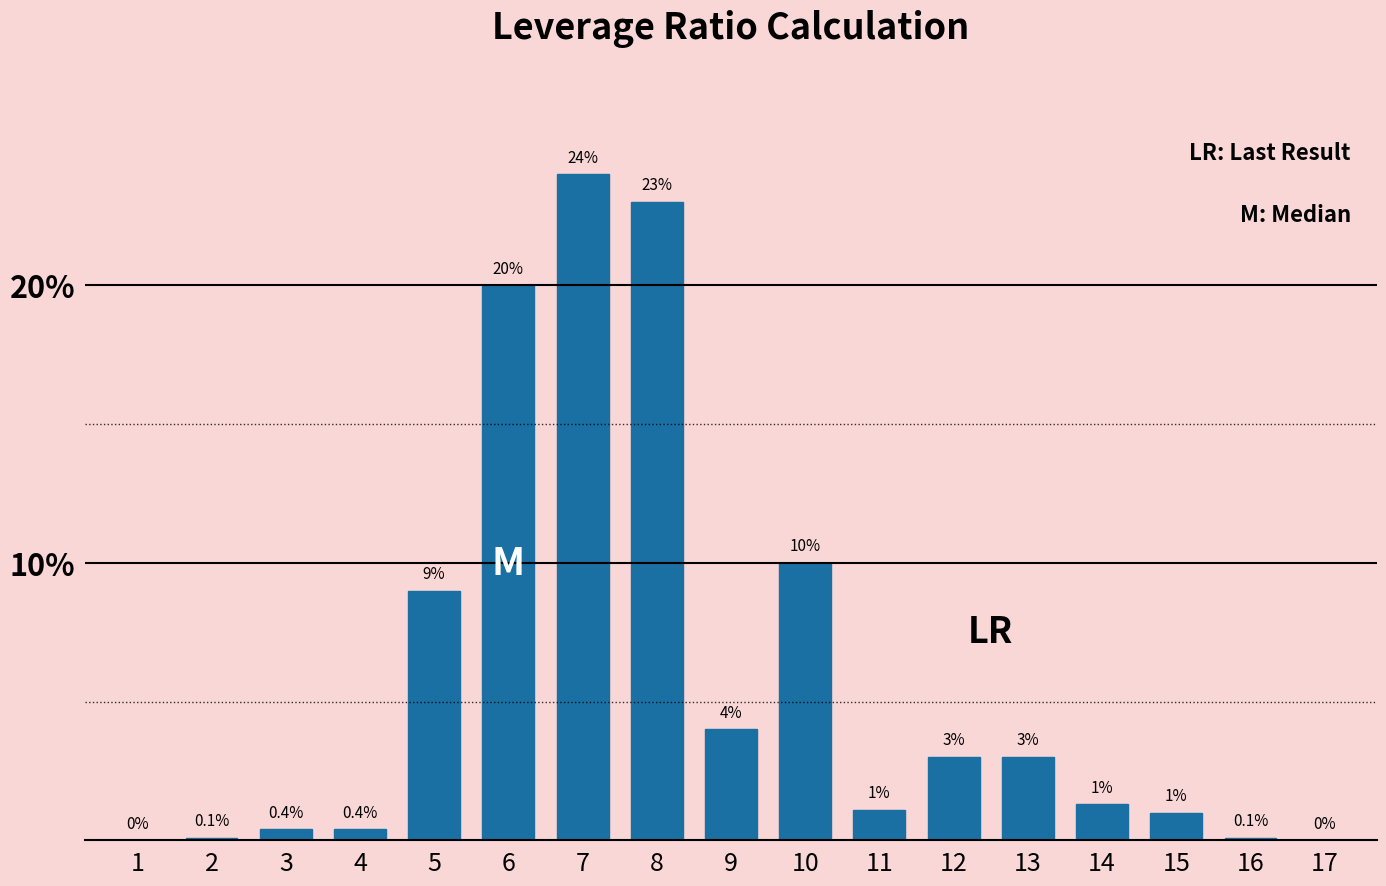

Reading left to right, what are all the values shown in this chart?

1=0.0	2=0.1	3=0.4	4=0.4	5=9.0	6=20.0	7=24.0	8=23.0	9=4.0	10=10.0	11=1.1	12=3.0	13=3.0	14=1.3	15=1.0	16=0.1	17=0.0